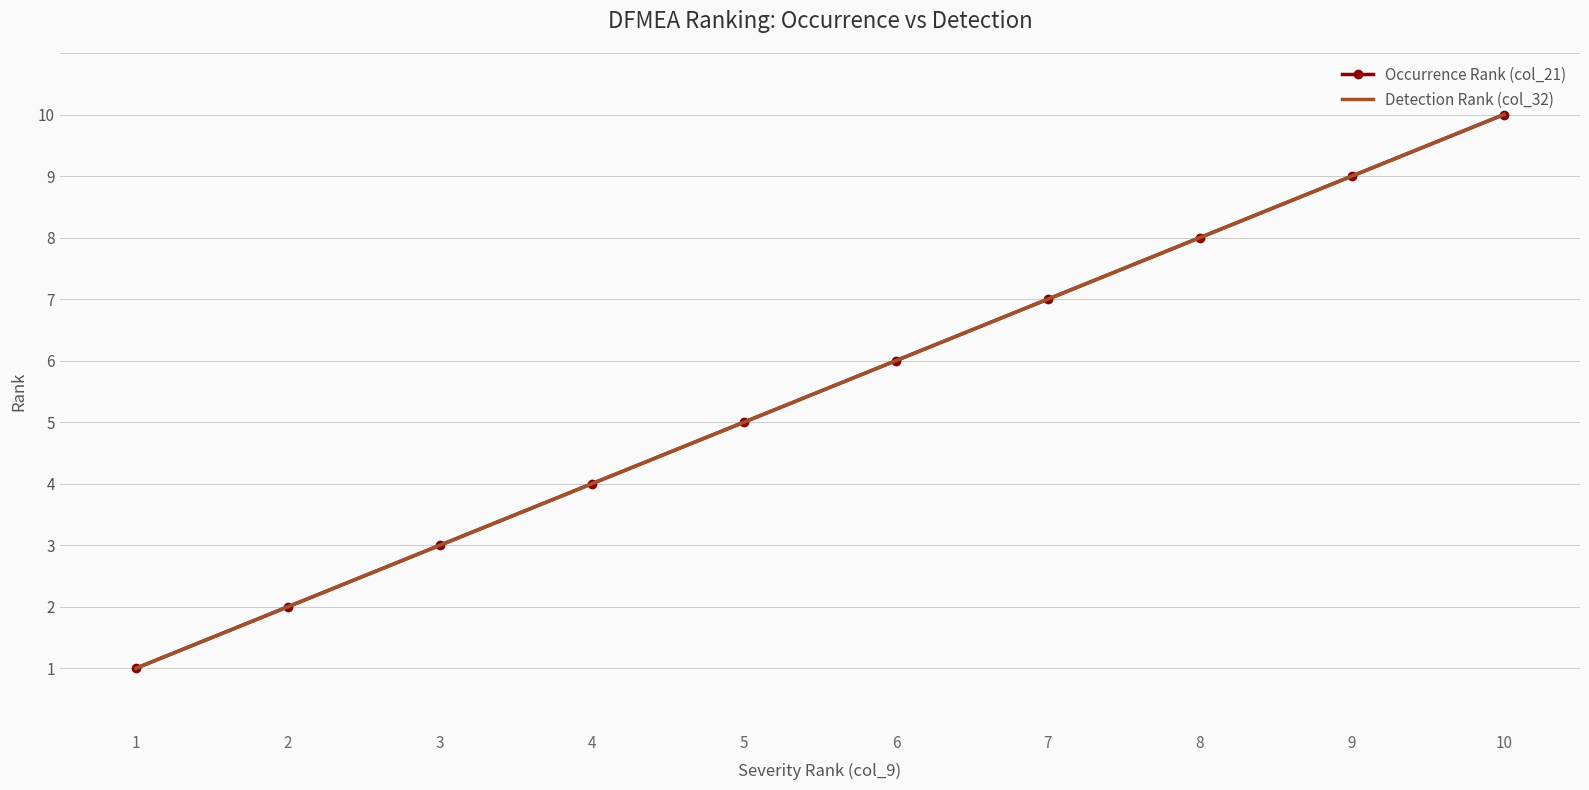

Count the number of categories in the chart.

10